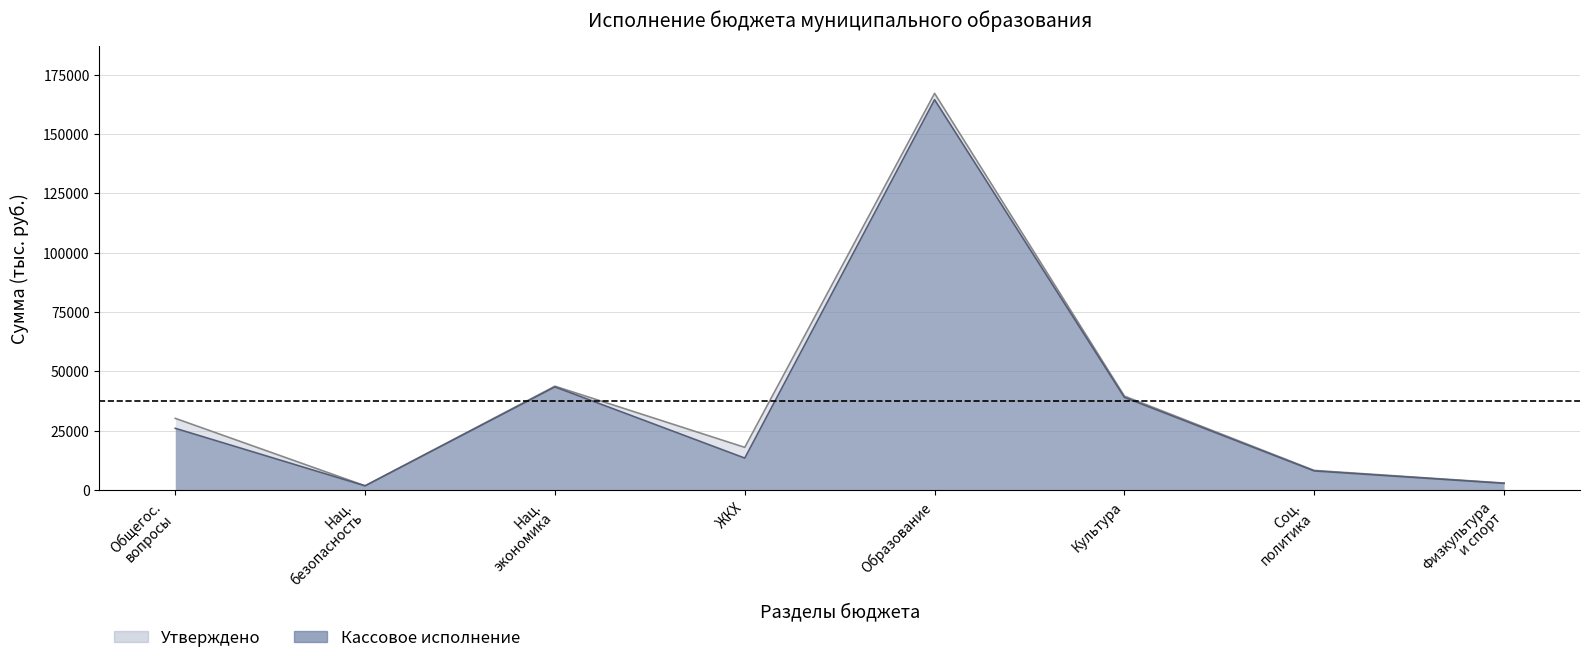

At how many categories does at least one series exceed 52517?

1